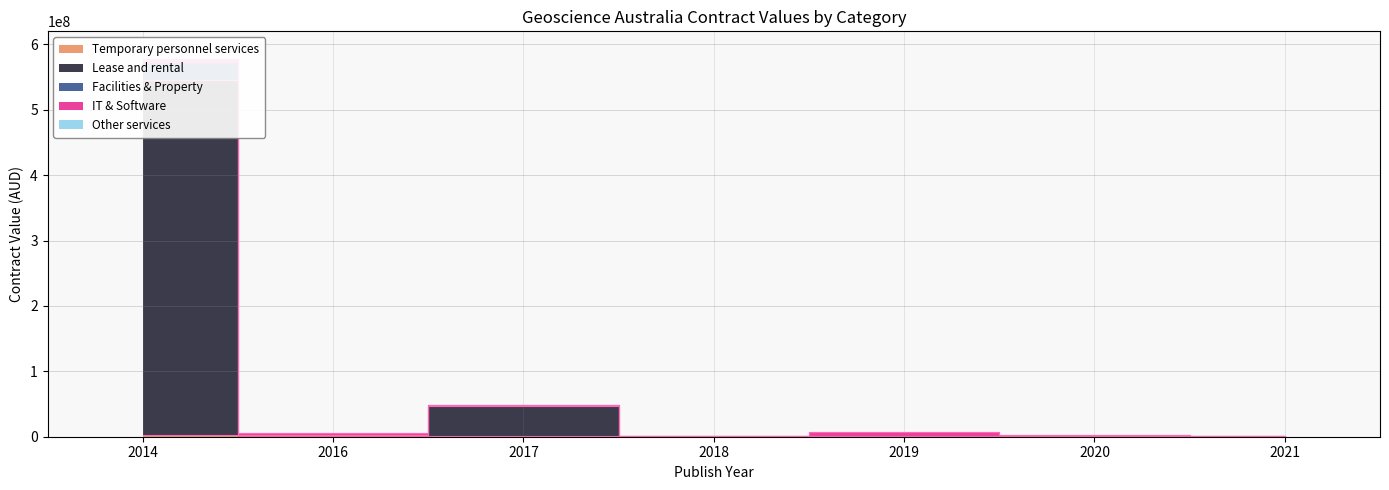

At which label does Facilities & Property first exceed 5233436?

2014